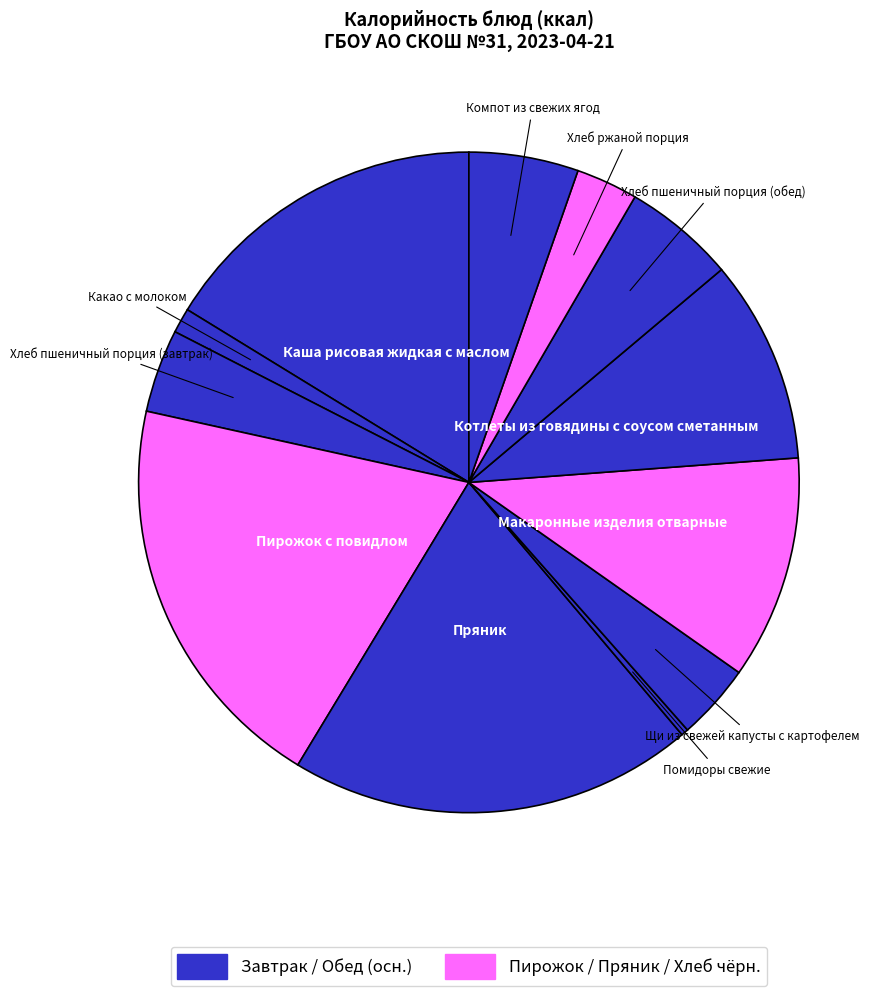

To the nearest percent, what is the difference between the largest and smallest slice percentages?

19%